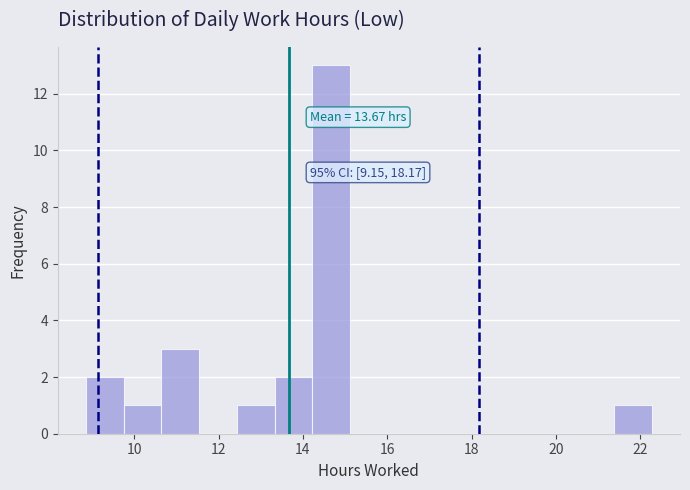

Over which range of the x-axis is the bar tallest?

14.2 to 15.2